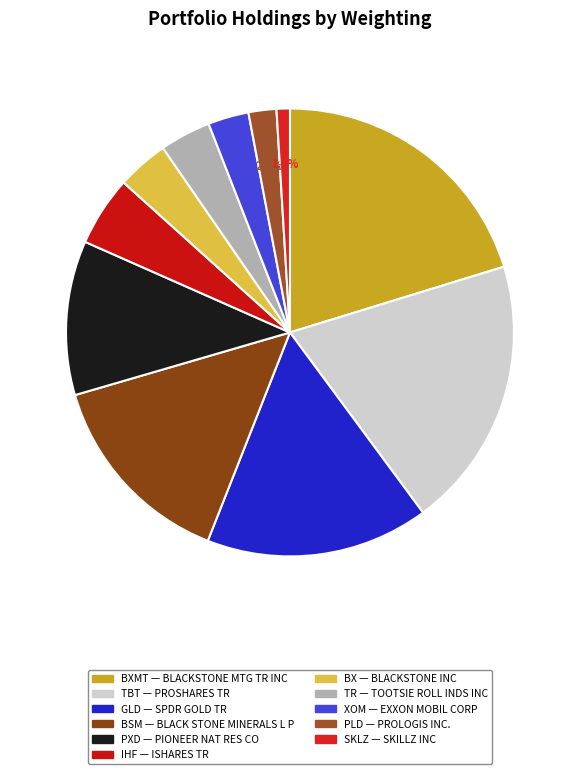

Which category has the biggest portion of the pie?

BLACKSTONE MTG TR INC